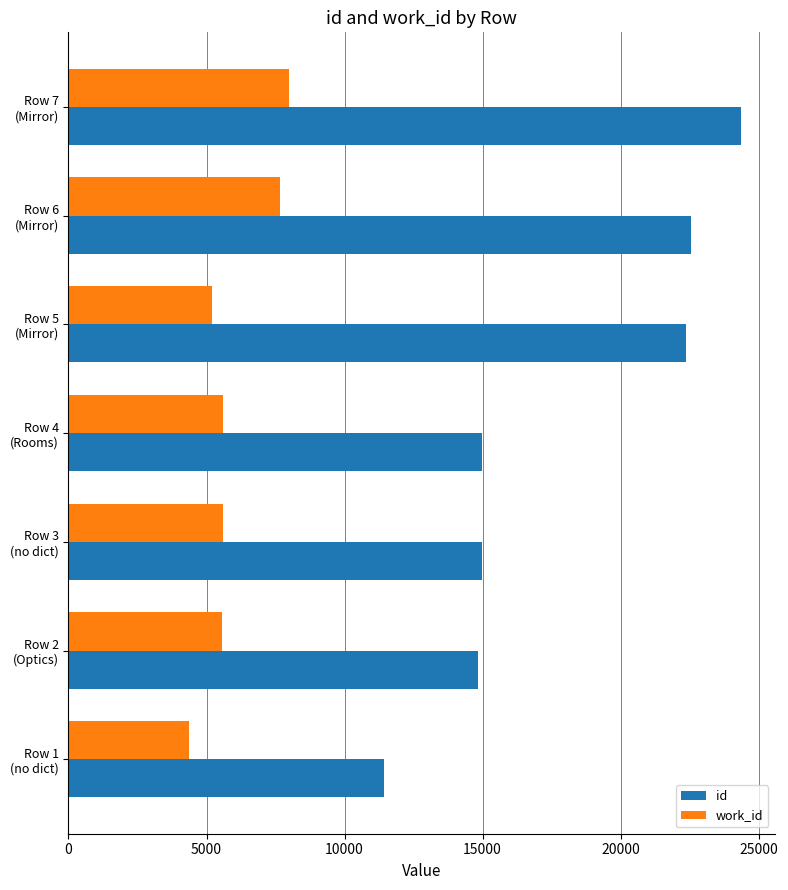

Which series has the widest spread of values?

id